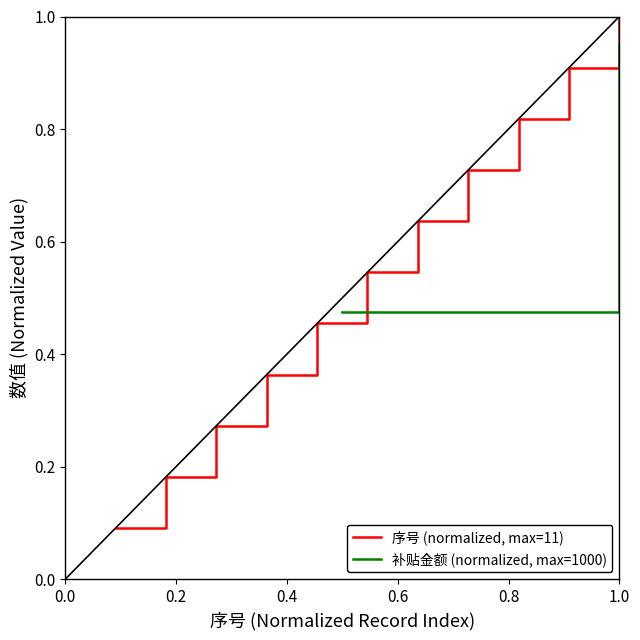

Reading left to right, transcribe all the data shown in this chart.

序号 (normalized, max=11): 0.1	0.2	0.3	0.4	0.5	0.5	0.6	0.7	0.8	0.9	1.0
补贴金额 (normalized, max=1000): 0.5	0.5	0.5	0.5	0.5	0.5	0.5	0.5	0.5	0.5	0.9